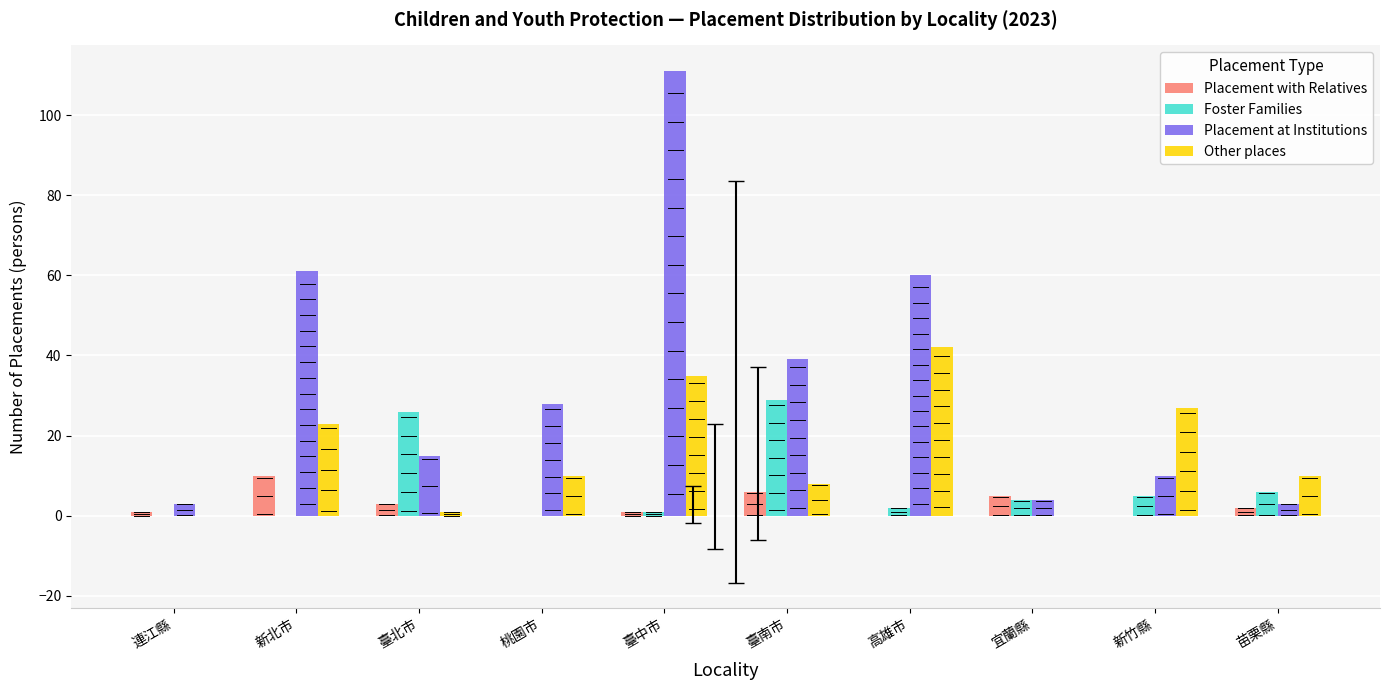

List the series in order of their peak value, lowest first.

Placement with Relatives, Foster Families, Other places, Placement at Institutions